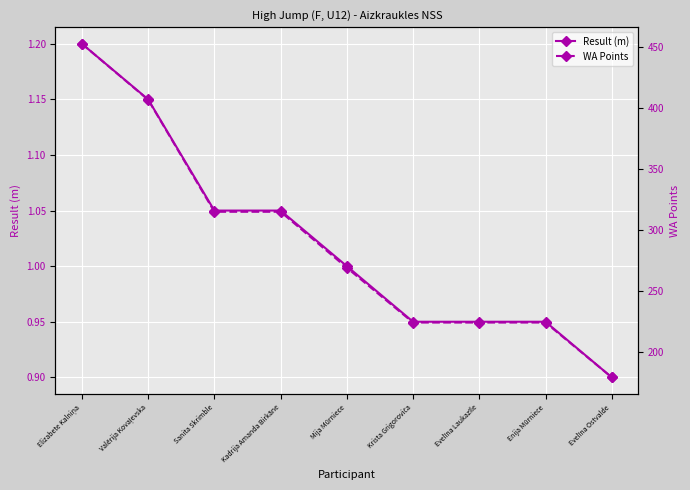

True or false: WA Points and Result (m) intersect in this chart.

False